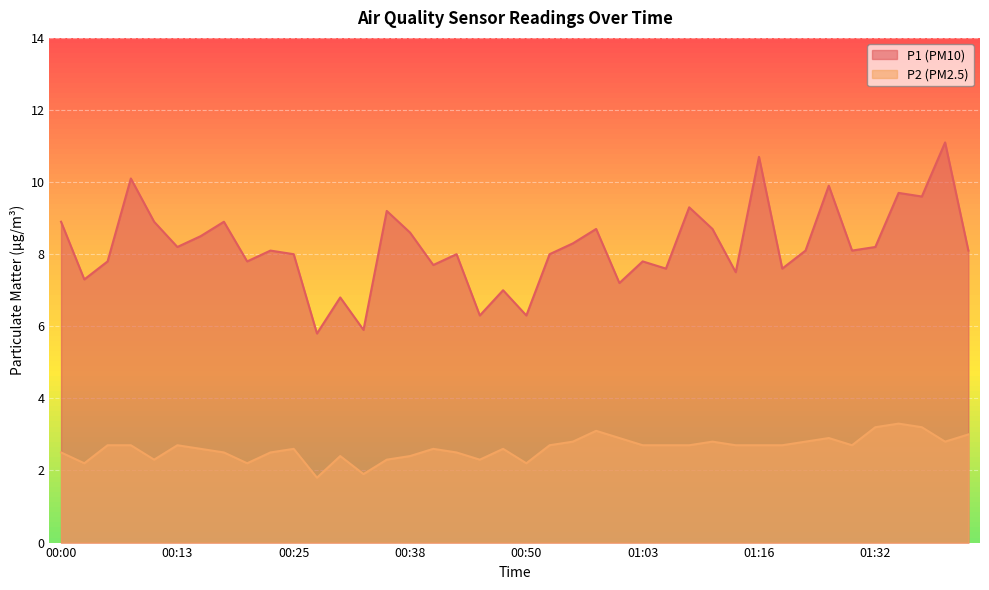

Reading left to right, what are all the values shown in this chart?

P1: 8.9	7.3	7.8	10.1	8.9	8.2	8.5	8.9	7.8	8.1	8.0	5.8	6.8	5.9	9.2	8.6	7.7	8.0	6.3	7.0	6.3	8.0	8.3	8.7	7.2	7.8	7.6	9.3	8.7	7.5	10.7	7.6	8.1	9.9	8.1	8.2	9.7	9.6	11.1	8.1
P2: 2.5	2.2	2.7	2.7	2.3	2.7	2.6	2.5	2.2	2.5	2.6	1.8	2.4	1.9	2.3	2.4	2.6	2.5	2.3	2.6	2.2	2.7	2.8	3.1	2.9	2.7	2.7	2.7	2.8	2.7	2.7	2.7	2.8	2.9	2.7	3.2	3.3	3.2	2.8	3.0